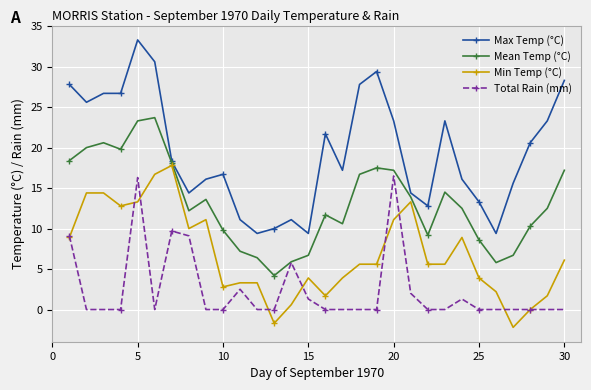

Which series has the largest total across all categories?

Max Temp (°C)